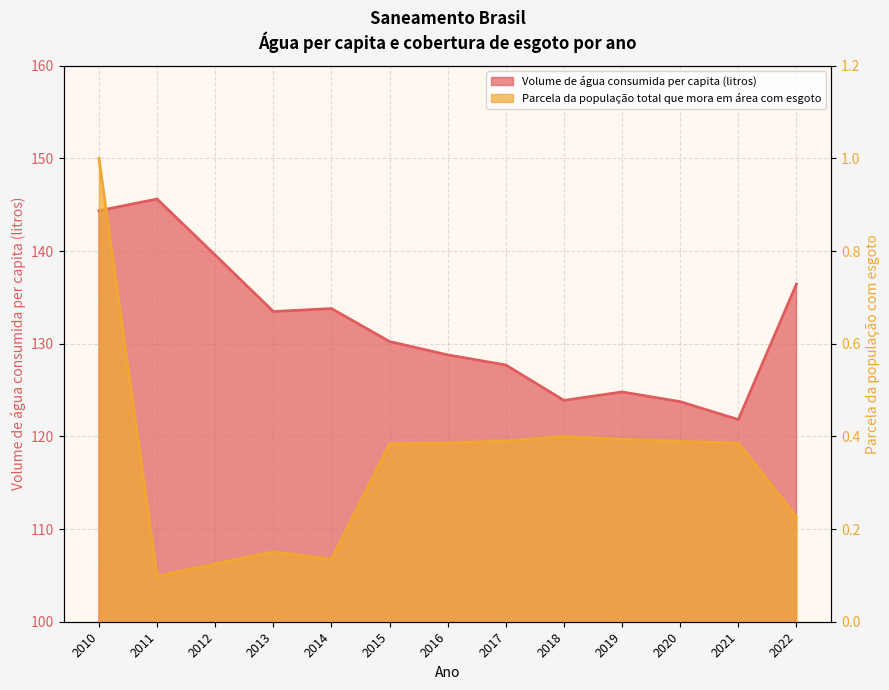

Reading left to right, what are all the values shown in this chart?

Volume de água consumida per capita (litros): 144.4	145.6	139.6	133.5	133.8	130.2	128.8	127.7	123.9	124.8	123.8	121.8	136.4
Parcela da população total que mora em área com esgoto: 1.0	0.1	0.1	0.2	0.1	0.4	0.4	0.4	0.4	0.4	0.4	0.4	0.2